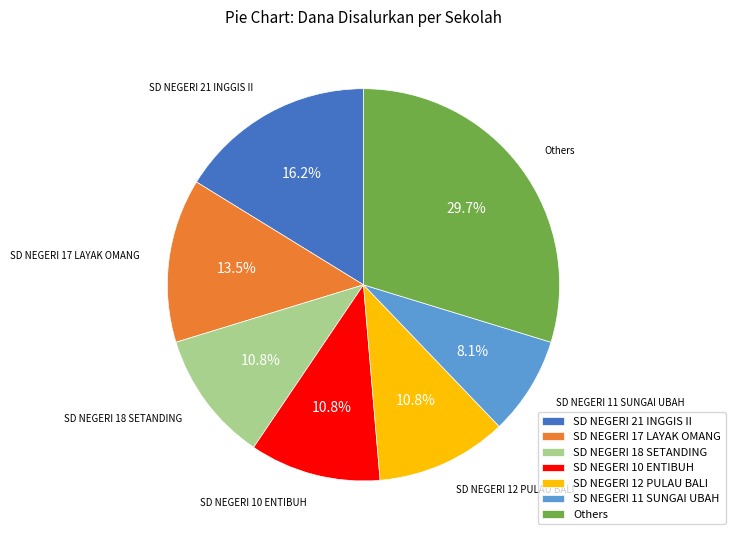

Which has a higher value, SD NEGERI 18 SETANDING or SD NEGERI 17 LAYAK OMANG?

SD NEGERI 17 LAYAK OMANG